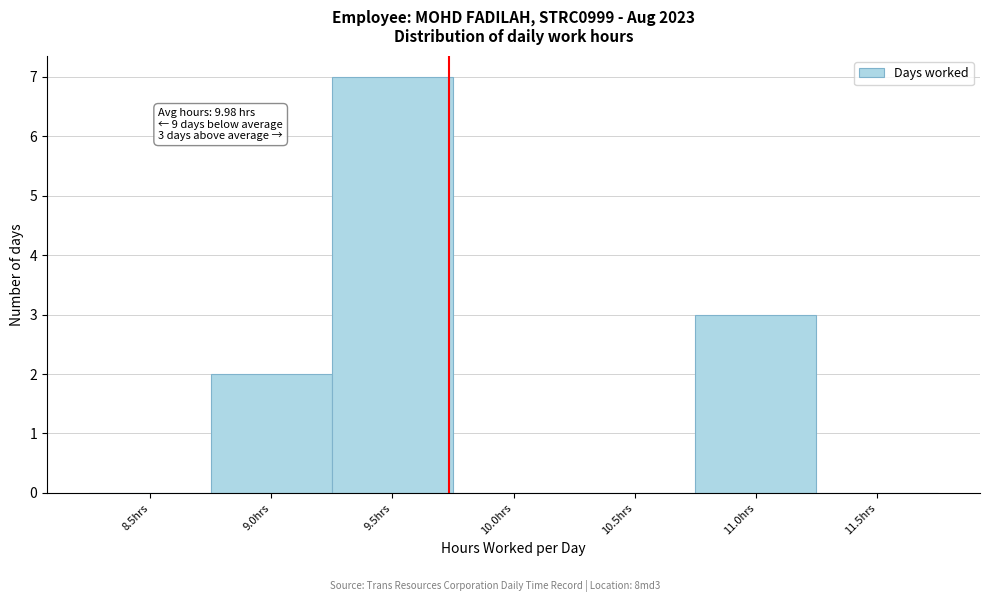

What is the sum of all values?

12